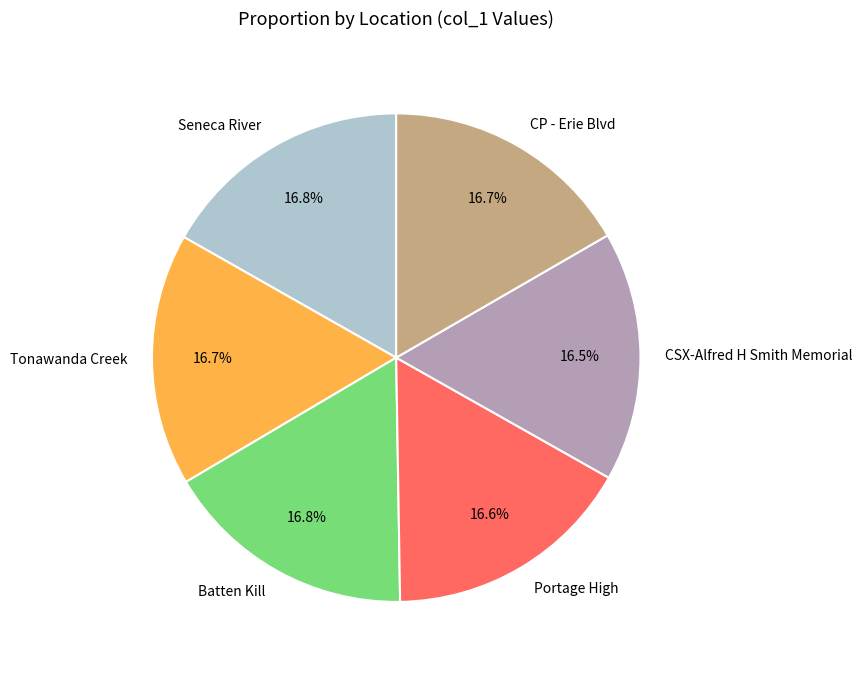

Approximately how many times larger is the value at Tonawanda Creek compared to Portage High?

1.0